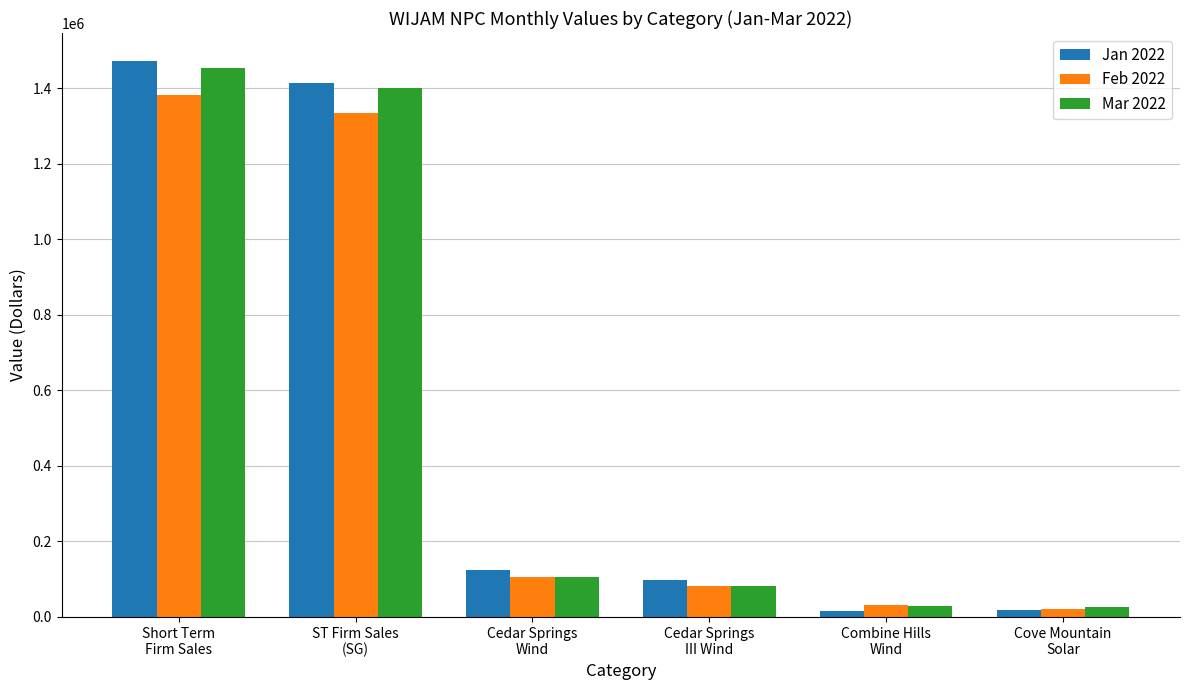

The Mar 2022 series shows 1453287.3 at Short Term
Firm Sales. True or false?

True